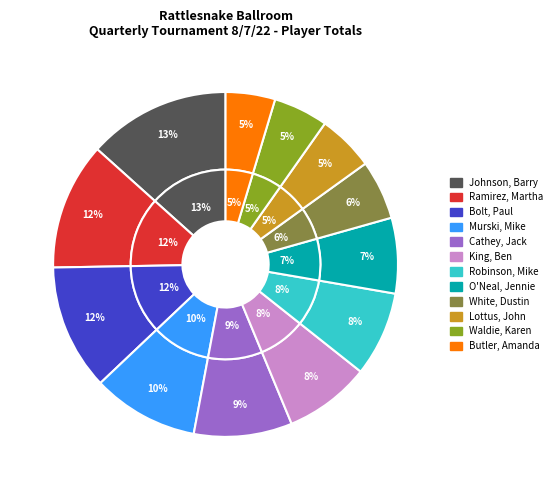

Is it true that Ramirez, Martha is 12% of the pie?

True